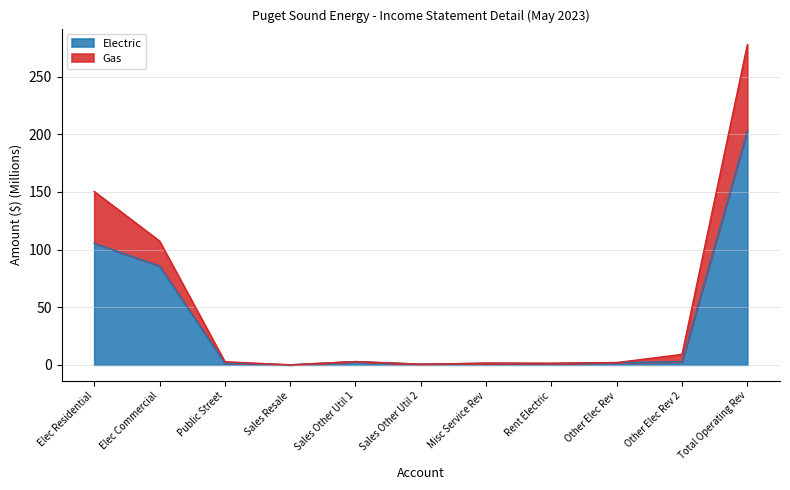

True or false: Gas and Electric intersect in this chart.

False